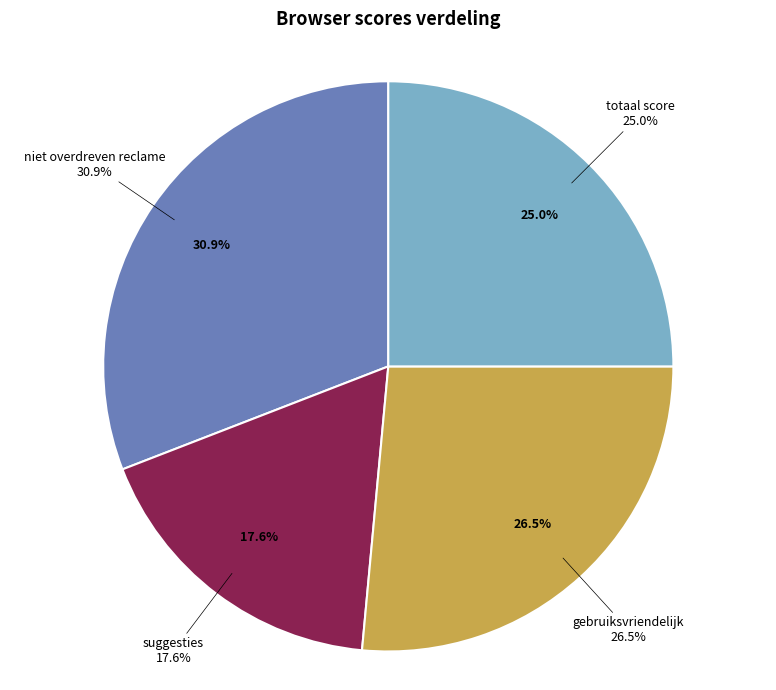

Is there any slice that represents more than half of the pie?

No